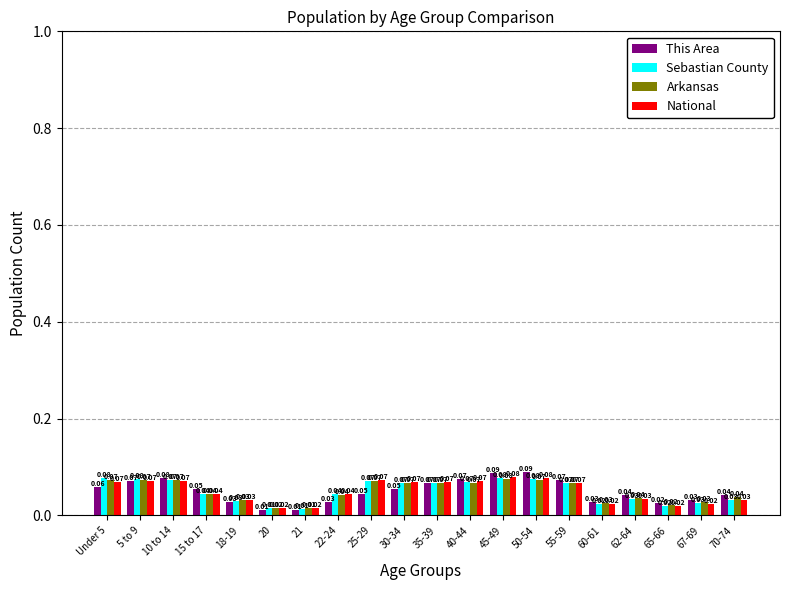

At how many categories does at least one series exceed 0?

20